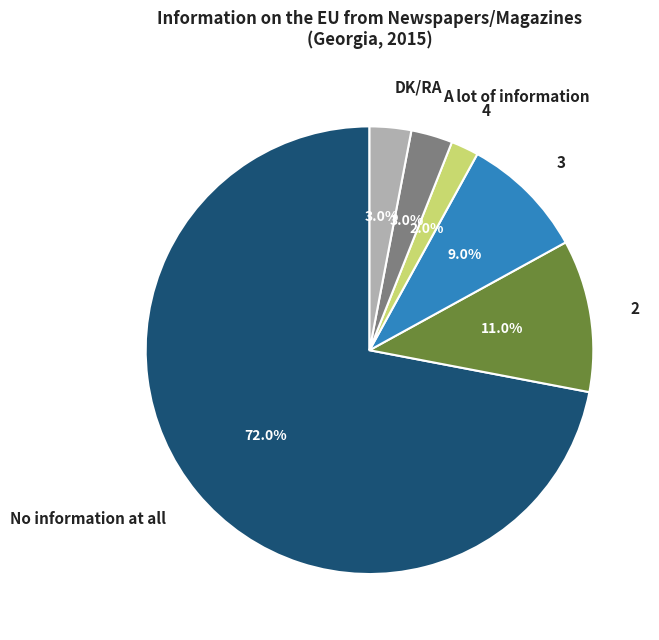

Do No information at all and 4 together represent more than half of the pie?

Yes